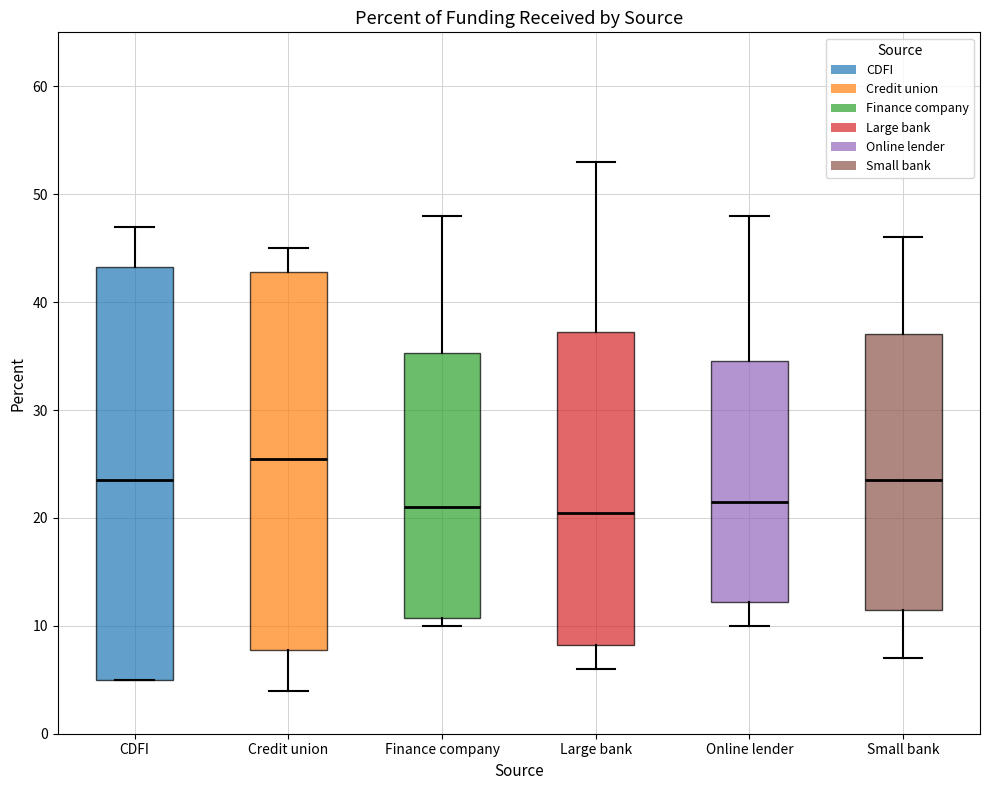

Reading left to right, read every box against the y-axis: the position of its median line, the range the box covers, and the ends of its whiskers. The values are not printed on the chart, so give them approximately, as read against the axis.

CDFI: median 24, box 5 to 43, whiskers 5 to 47
Credit union: median 26, box 8 to 43, whiskers 4 to 45
Finance company: median 21, box 11 to 35, whiskers 10 to 48
Large bank: median 21, box 8 to 37, whiskers 6 to 53
Online lender: median 22, box 12 to 35, whiskers 10 to 48
Small bank: median 24, box 12 to 37, whiskers 7 to 46